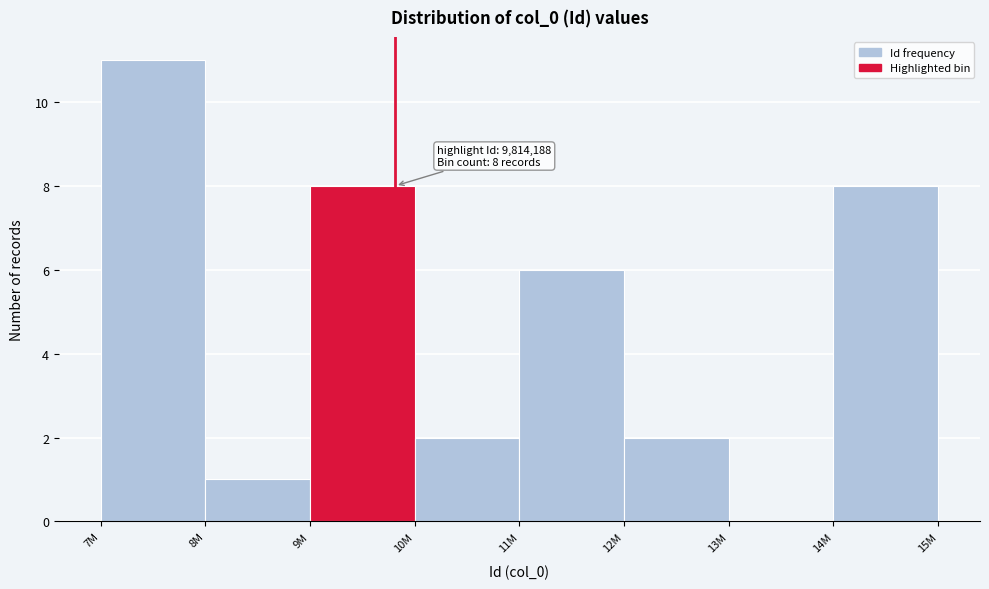

Reading left to right, extract all data points from this chart.

7M=11	8M=1	9M=8	10M=2	11M=6	12M=2	13M=0	14M=8